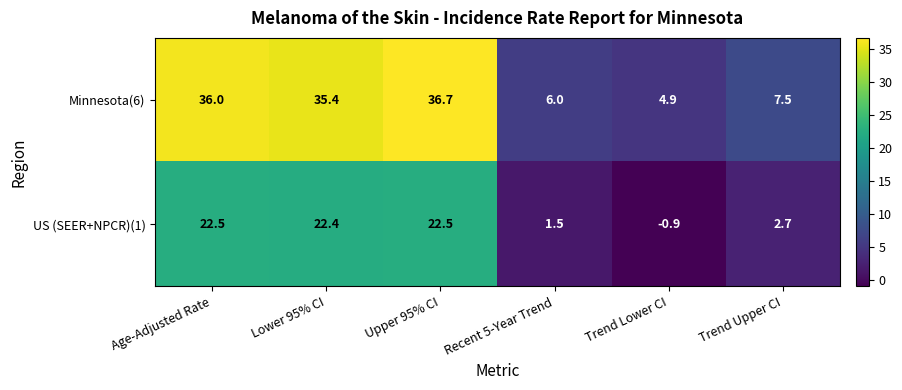

At which label does Minnesota(6) reach its minimum?

Trend Lower CI